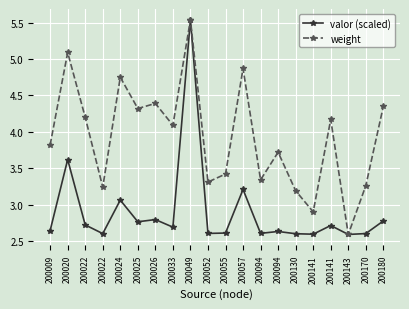

How many series are shown in this chart?

2